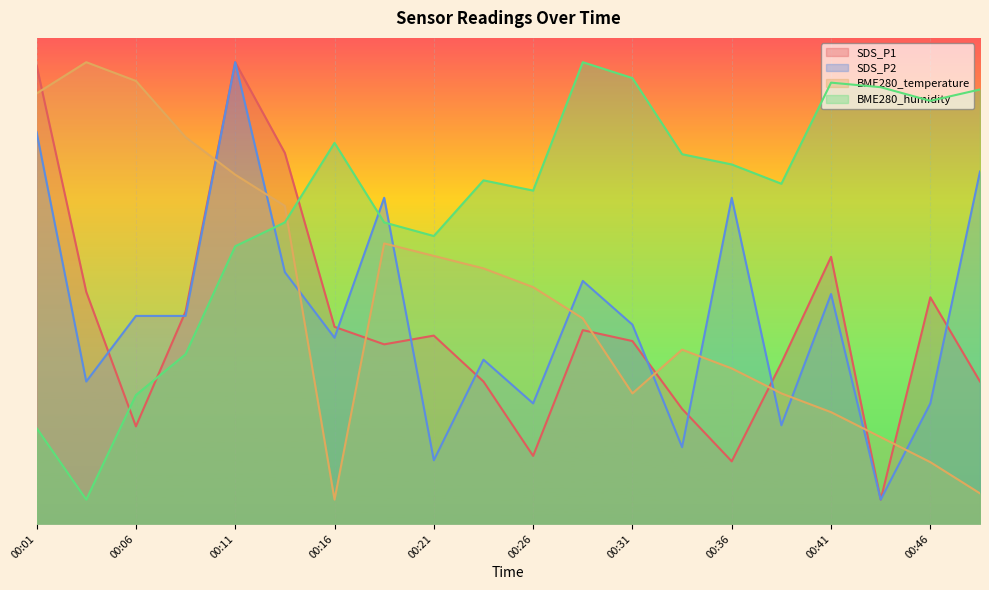

True or false: SDS_P2 and SDS_P1 intersect in this chart.

True